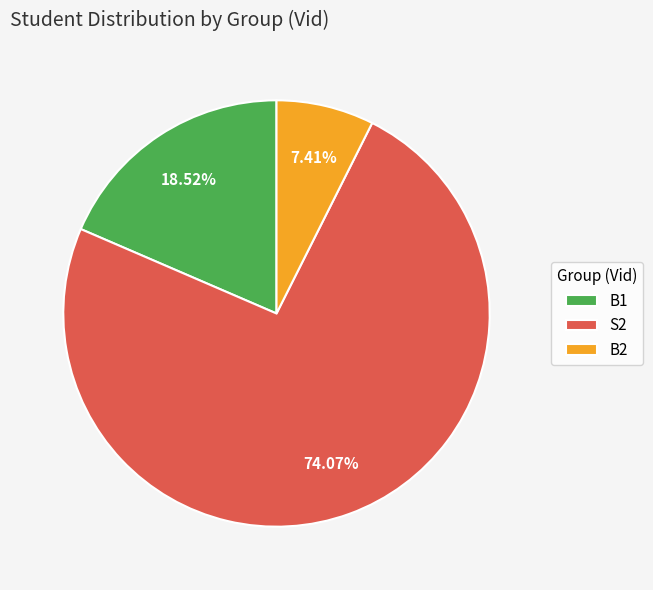

Is there a majority slice in this chart?

Yes